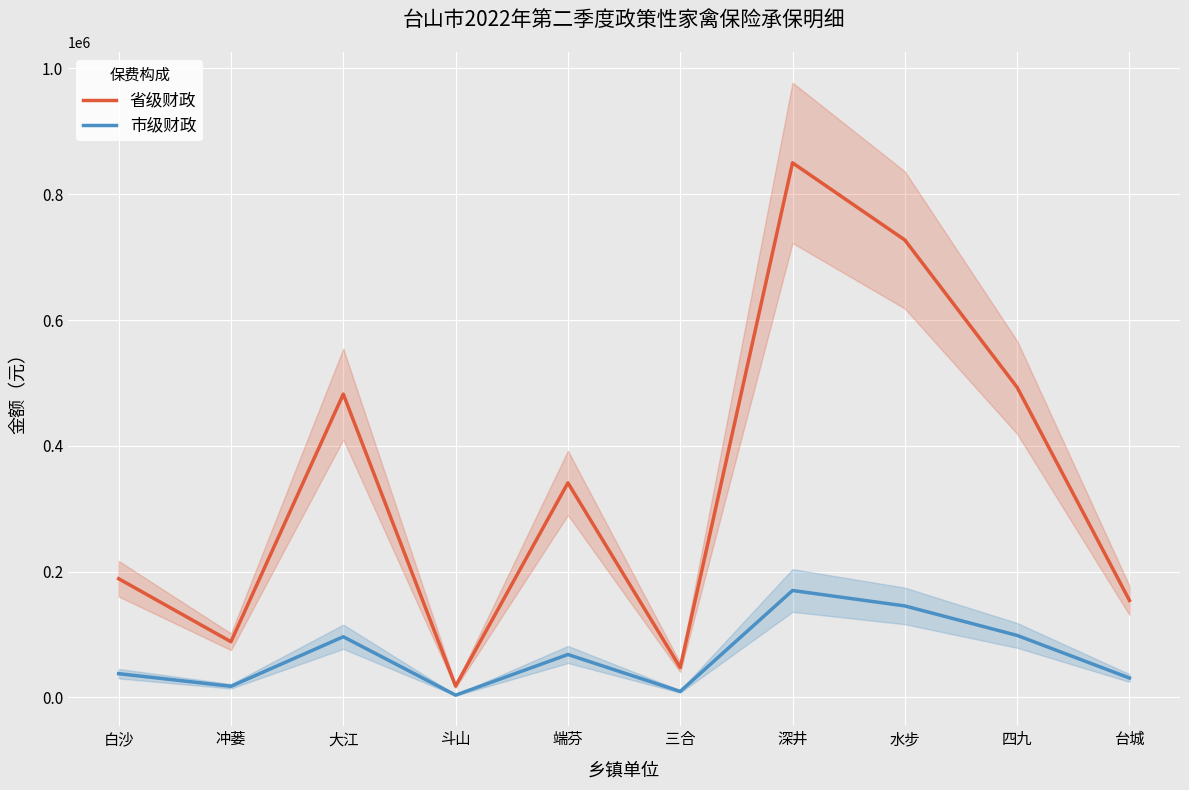

Which series changed the most between 白沙 and 深井?

省级财政